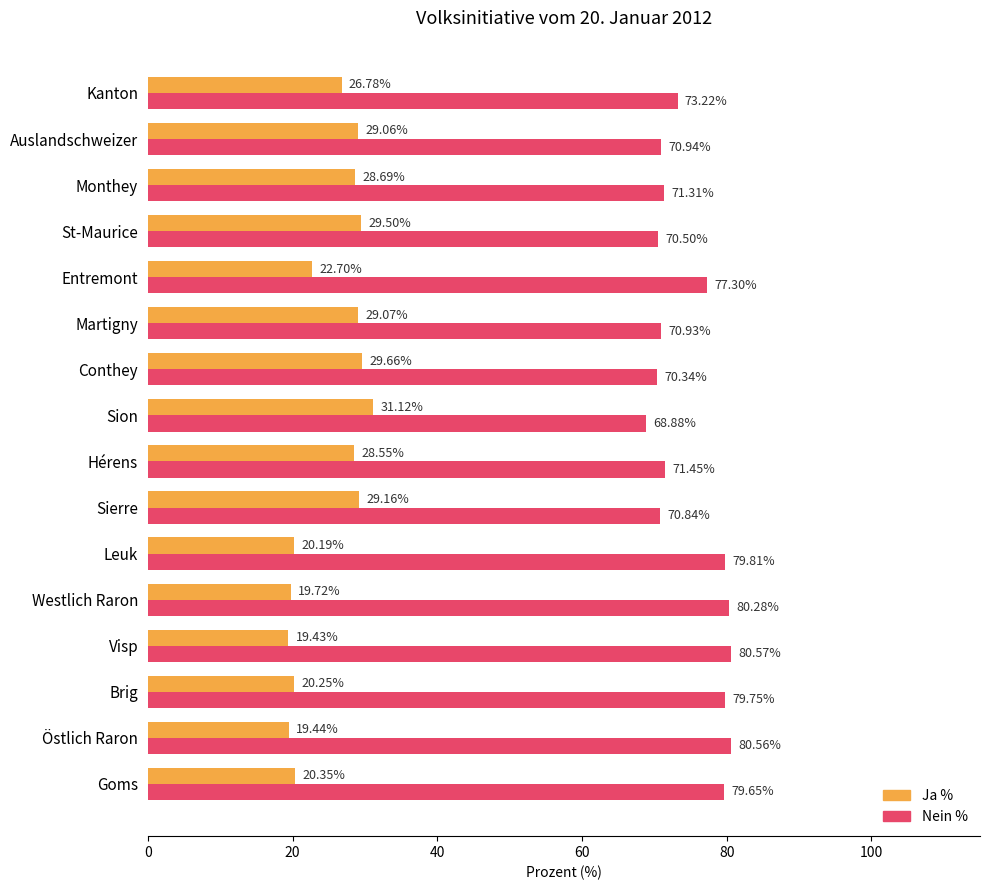

At how many categories does at least one series exceed 51?

16